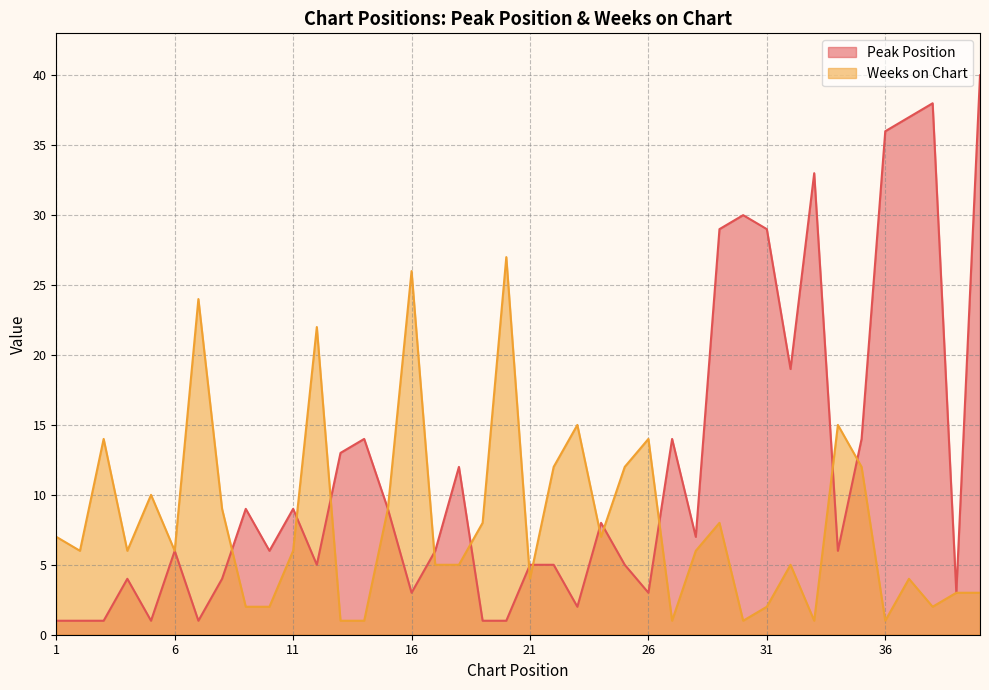

How many values in the Weeks on Chart series are below 6?

17